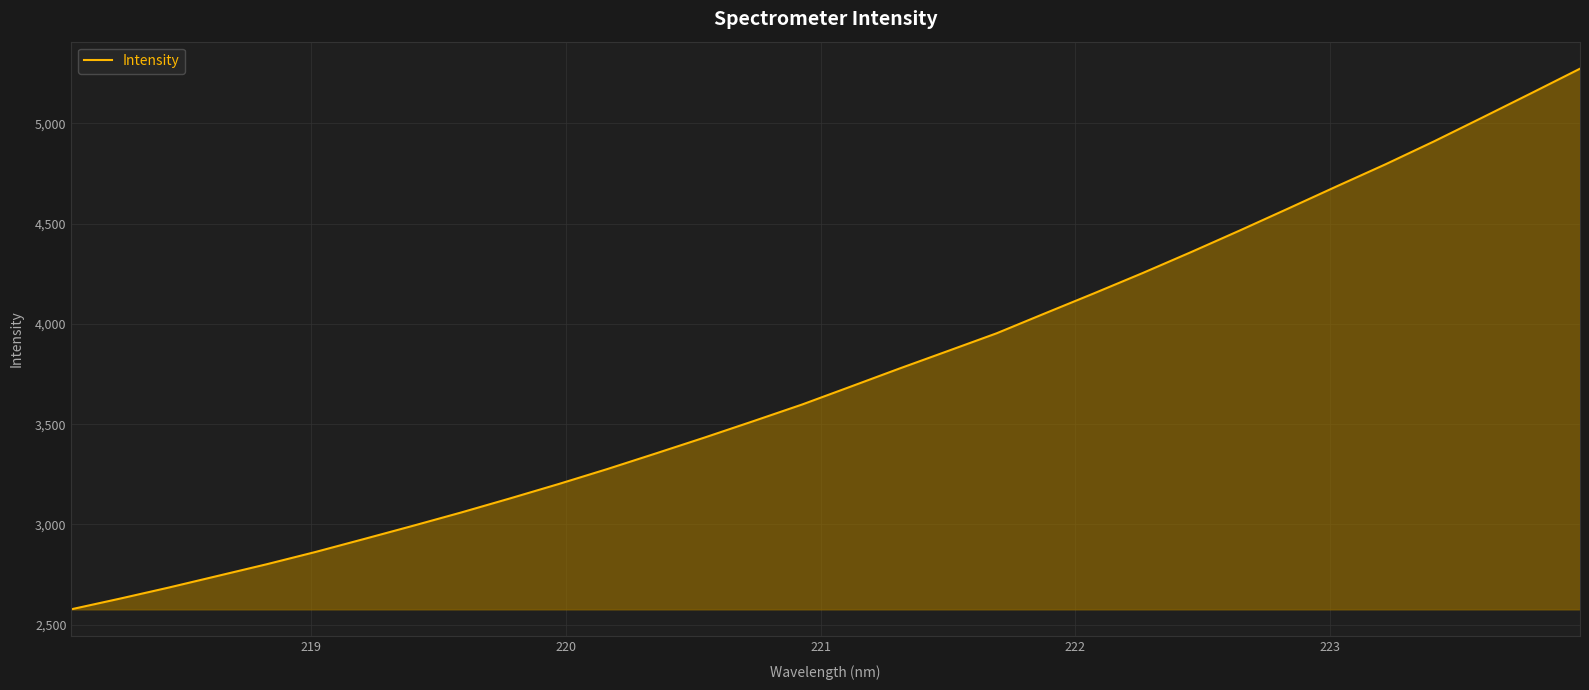

What is the difference between the maximum and minimum values?

2696.1